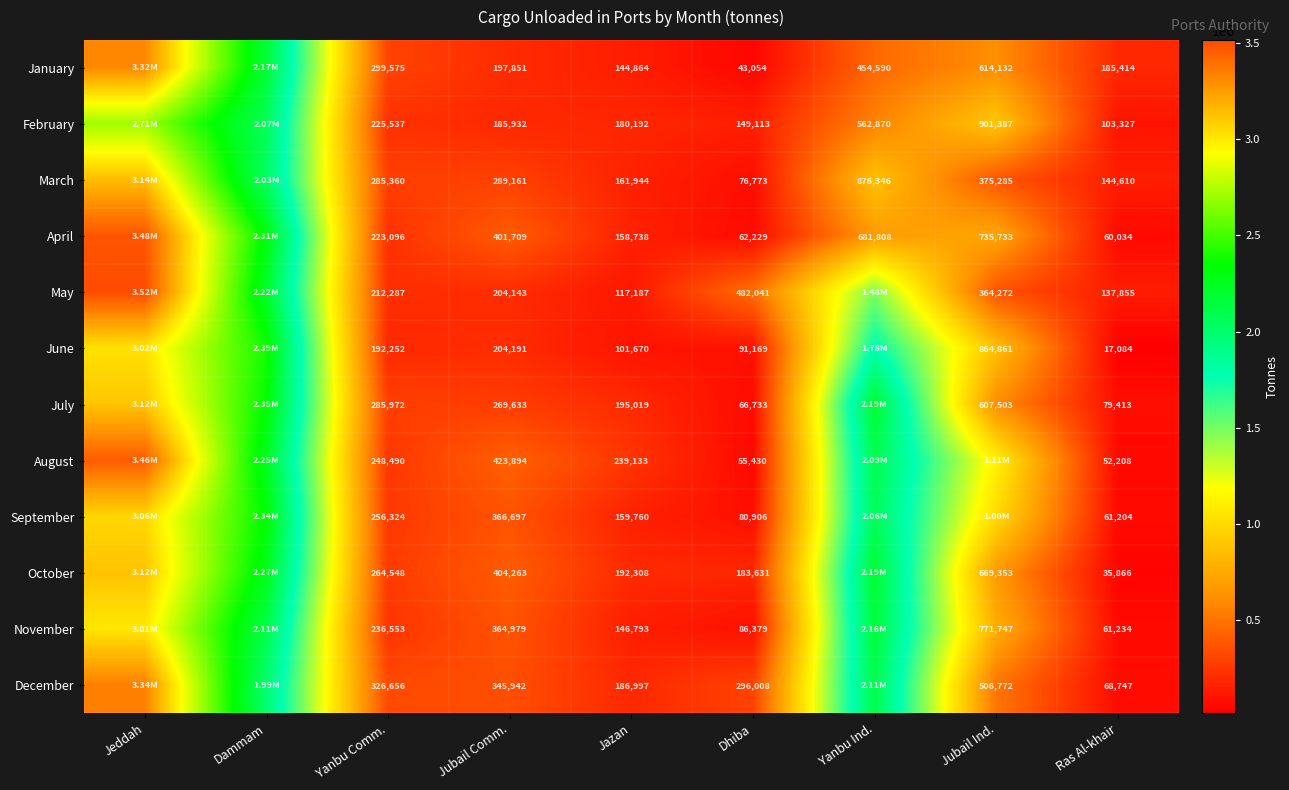

Rank the series at Jazan from lowest to highest value.

June, May, January, November, April, September, March, February, December, October, July, August